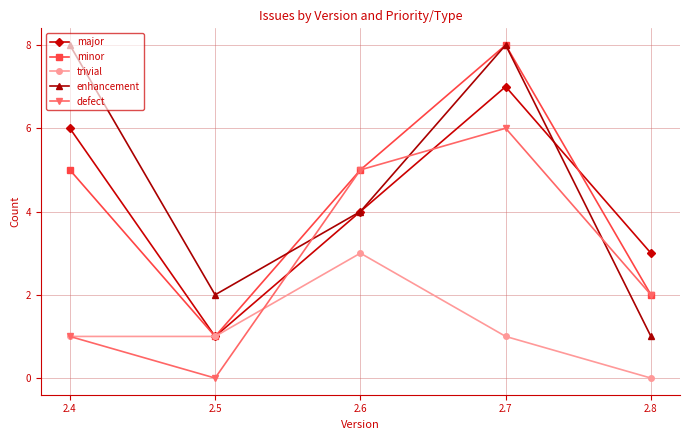

At which label is major closest to 4?

2.6